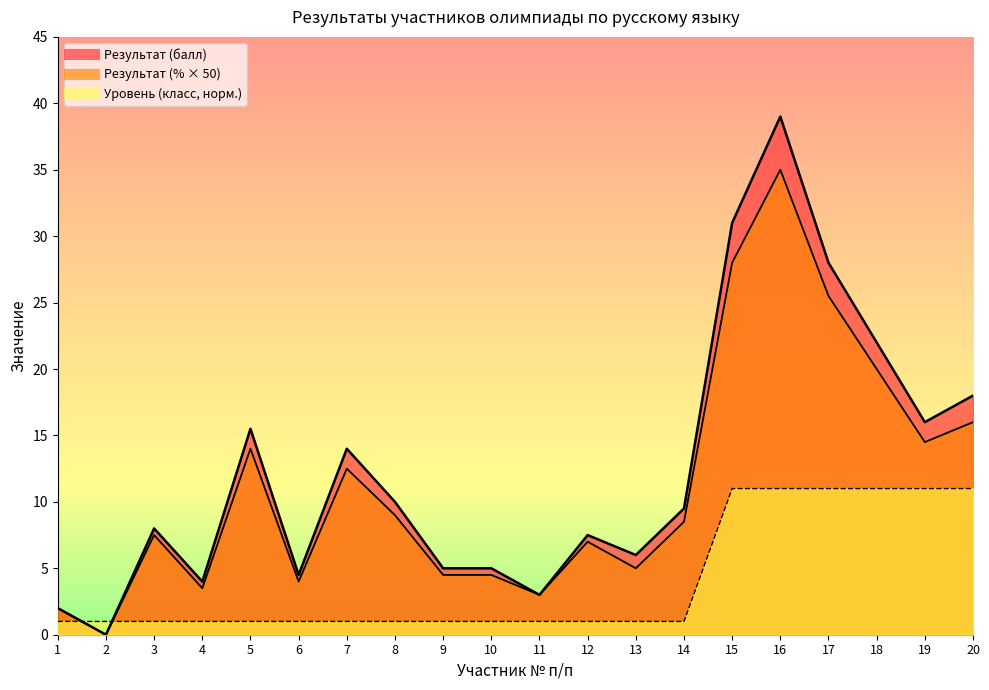

What is the average value of the Результат (%) series?

11.2